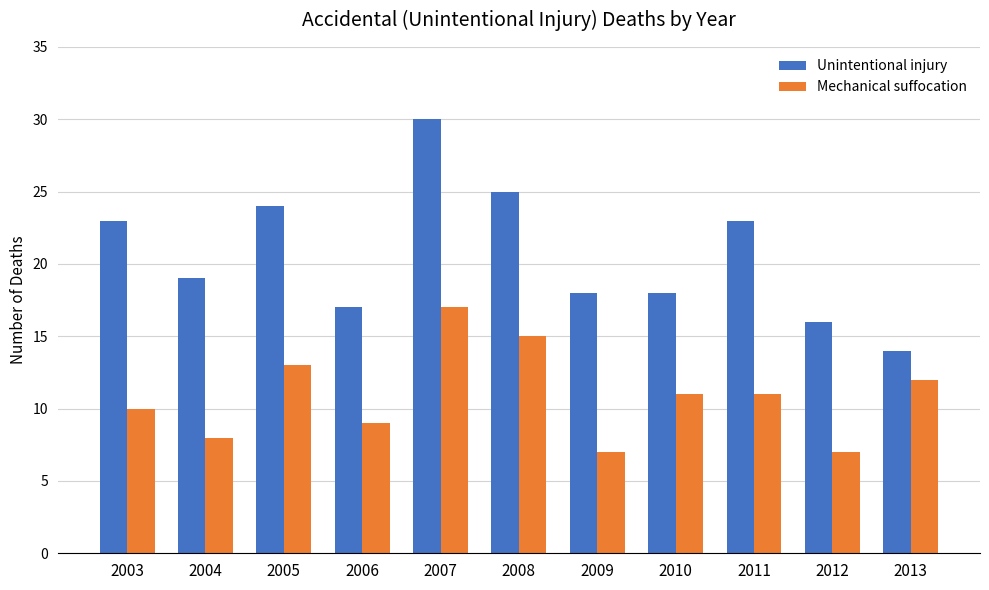

What is the difference between the maximum and minimum values in the Mechanical suffocation series?

10